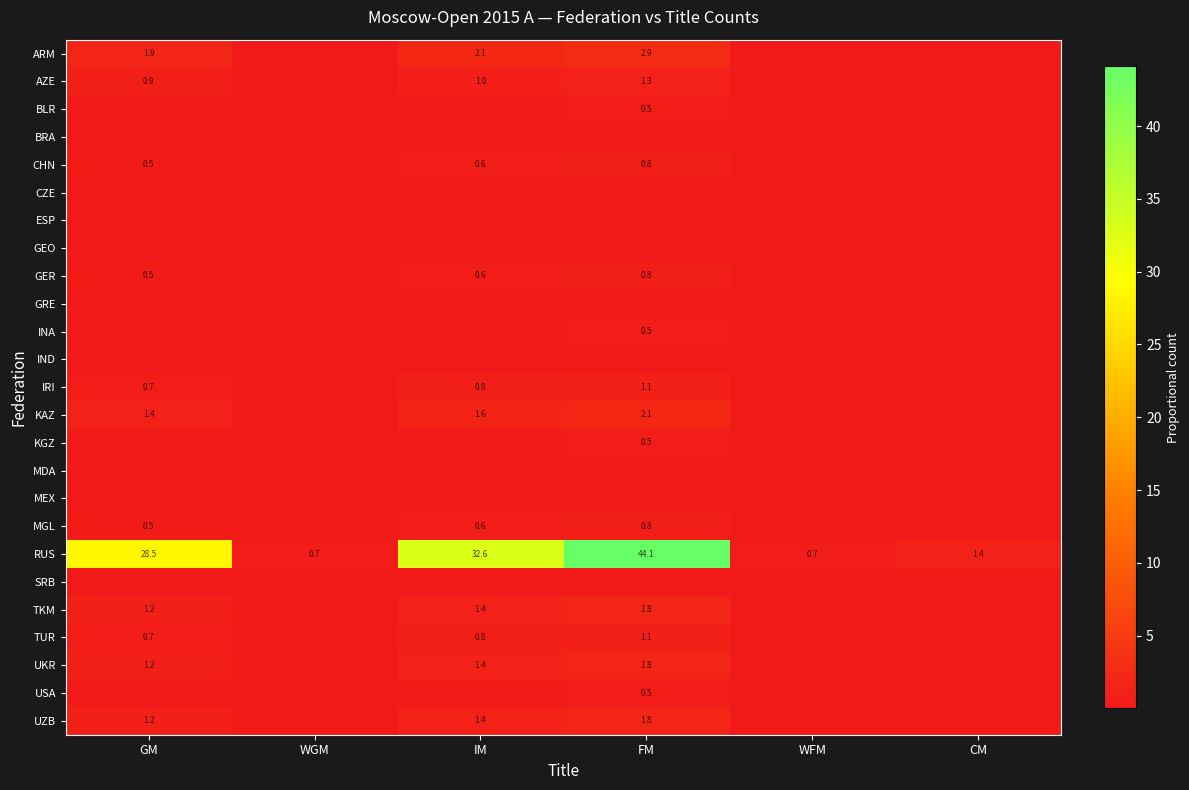

What is the greatest value displayed?

44.1